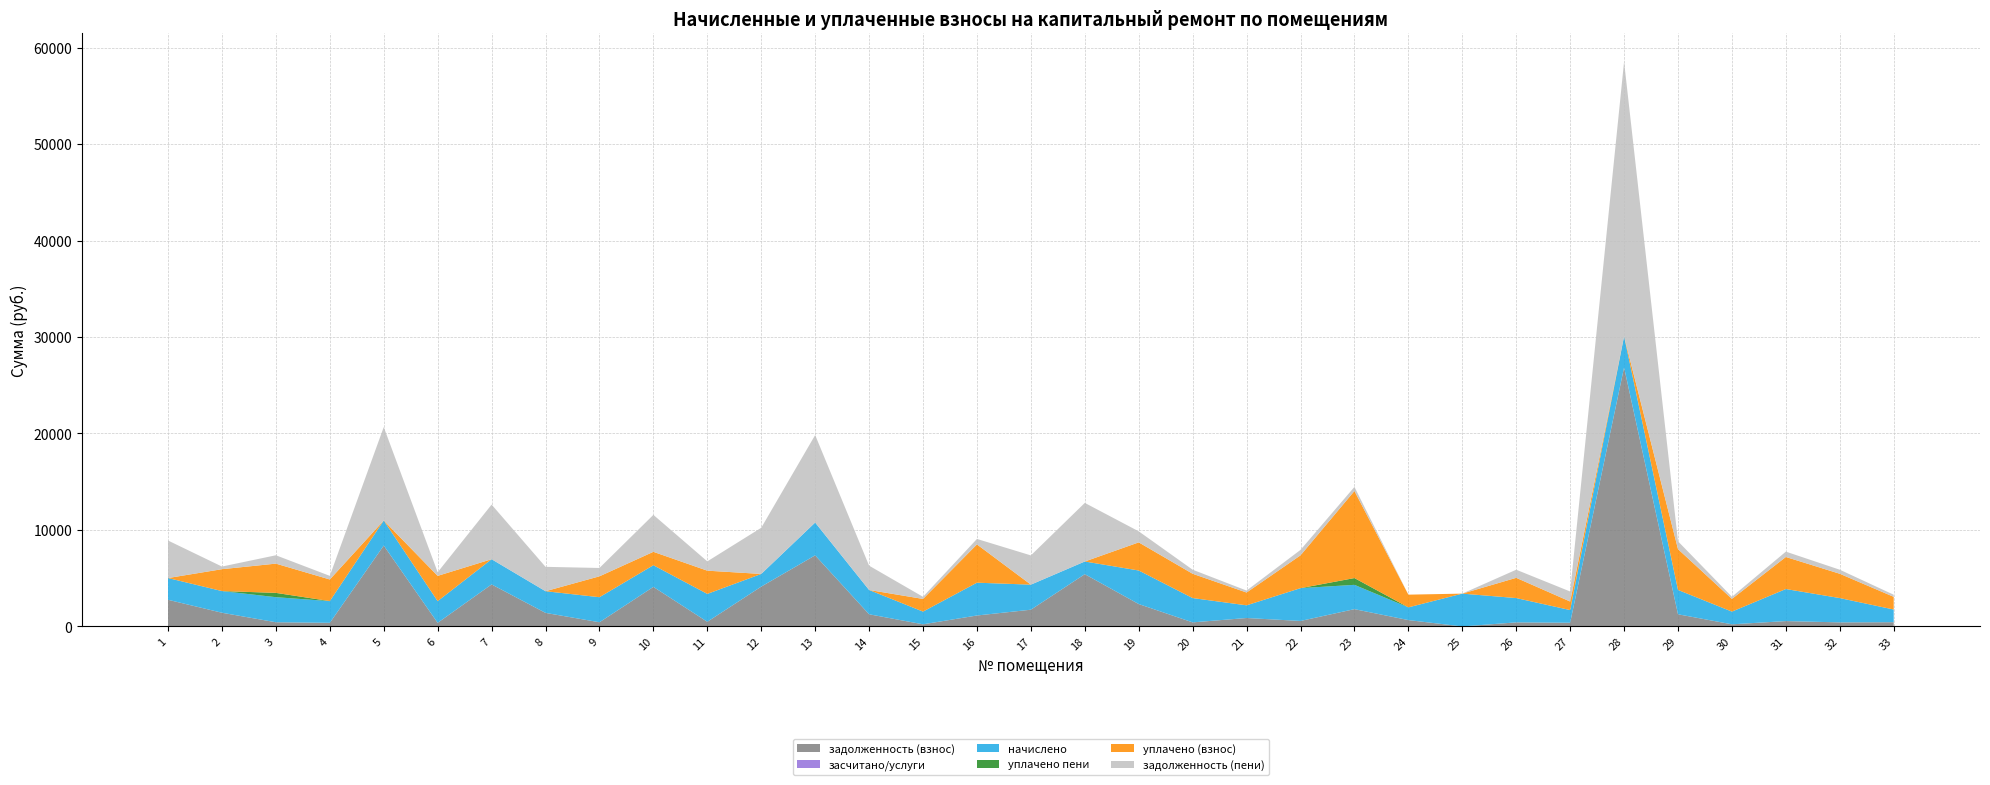

Reading right to left, extract all data points from this chart.

задолженность (взнос): 33=437.4	32=419.9	31=553.8	30=219.1	29=1259.7	28=26853.4	27=381.5	26=419.9	25=0.0	24=658.1	23=1791.4	22=566.8	21=873.1	20=419.9	19=2319.2	18=5416.7	17=1733.2	16=1133.6	15=219.1	14=1259.7	13=7368.4	12=4127.0	11=481.6	10=4097.7	9=432.0	8=1404.1	7=4355.0	6=374.4	5=8384.1	4=374.4	3=433.0	2=1418.5	1=2762.1
засчитано/услуги: 33=0.0	32=0.0	31=0.0	30=0.0	29=0.0	28=0.0	27=0.0	26=0.0	25=0.0	24=0.0	23=0.0	22=0.0	21=0.0	20=0.0	19=0.0	18=0.0	17=0.0	16=0.0	15=0.0	14=0.0	13=0.0	12=0.0	11=0.0	10=0.0	9=0.0	8=0.0	7=0.0	6=0.0	5=0.0	4=0.0	3=0.0	2=0.0	1=0.0
начислено: 33=1314.3	32=2519.4	31=3322.8	30=1314.3	29=2519.4	28=3221.4	27=1314.3	26=2519.4	25=3400.8	24=1314.3	23=2519.4	22=3400.8	21=1314.3	20=2519.4	19=3478.8	18=1314.3	17=2597.4	16=3400.8	15=1314.3	14=2519.4	13=3400.8	12=1314.3	11=2889.9	10=2246.4	9=2597.4	8=2246.4	7=2613.0	6=2246.4	5=2598.2	4=2246.4	3=2598.2	2=2246.4	1=2254.2
уплачено пени: 33=0.7	32=0.0	31=0.0	30=4.6	29=6.4	28=0.0	27=0.0	26=0.0	25=0.0	24=4.5	23=702.3	22=0.0	21=0.0	20=0.0	19=0.0	18=0.0	17=0.0	16=0.0	15=4.3	14=0.0	13=0.0	12=0.0	11=0.0	10=0.0	9=0.0	8=0.0	7=0.0	6=0.0	5=0.0	4=6.0	3=447.2	2=0.0	1=0.0
уплачено (взнос): 33=1314.3	32=2519.4	31=3322.8	30=1314.3	29=4228.1	28=0.0	27=886.5	26=2099.5	25=0.0	24=1317.0	23=9028.5	22=3400.8	21=1326.7	20=2519.4	19=2914.6	18=0.0	17=0.0	16=3967.6	15=1312.3	14=0.0	13=0.0	12=0.0	11=2408.2	10=1389.9	9=2164.5	8=0.0	7=0.0	6=2620.8	5=0.0	4=2240.4	3=3031.2	2=2268.9	1=0.0
задолженность (пени): 33=219.1	32=419.9	31=553.8	30=219.1	29=810.2	28=28464.1	27=1038.7	26=839.8	25=0.0	24=0.0	23=419.9	22=566.8	21=203.5	20=419.9	19=1144.0	18=6073.8	17=3031.9	16=566.8	15=219.1	14=2519.4	13=9068.8	12=4784.1	11=963.3	10=3831.0	9=864.9	8=2527.3	7=5661.5	6=374.4	5=9683.2	4=374.4	3=866.1	2=272.8	1=3889.2